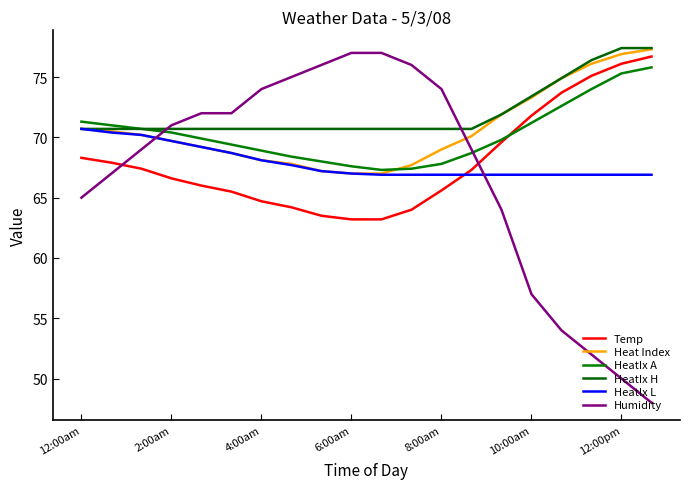

How many distinct data groups are displayed?

6